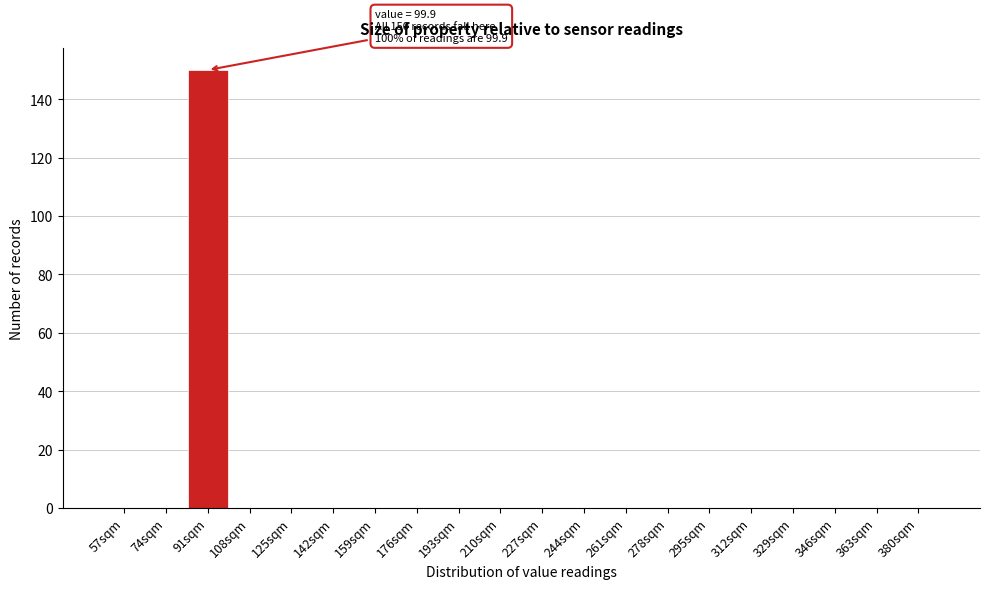

Reading left to right, what are all the values shown in this chart?

57sqm=0	74sqm=0	91sqm=150	108sqm=0	125sqm=0	142sqm=0	159sqm=0	176sqm=0	193sqm=0	210sqm=0	227sqm=0	244sqm=0	261sqm=0	278sqm=0	295sqm=0	312sqm=0	329sqm=0	346sqm=0	363sqm=0	380sqm=0